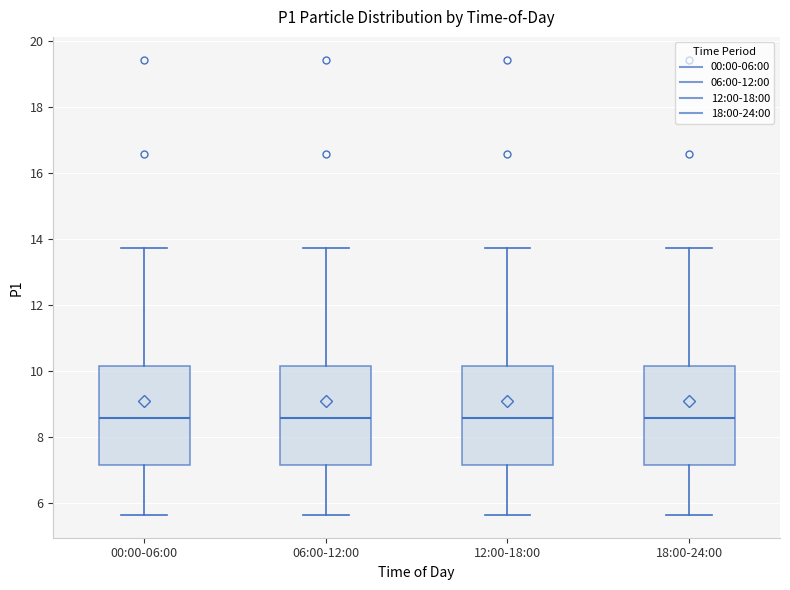

Reading left to right, transcribe this box plot: for each box, give where its median line is, the range the box spans, and where its two whiskers end, as read against the y-axis. The values are not printed on the chart, so give them approximately, as read against the axis.

00:00-06:00: median 8.6, box 7.2 to 10.2, whiskers 5.6 to 13.8
06:00-12:00: median 8.6, box 7.2 to 10.2, whiskers 5.6 to 13.8
12:00-18:00: median 8.6, box 7.2 to 10.2, whiskers 5.6 to 13.8
18:00-24:00: median 8.6, box 7.2 to 10.2, whiskers 5.6 to 13.8